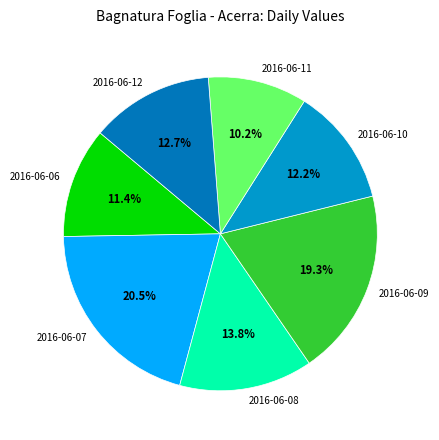

Count the number of slices in the pie.

7